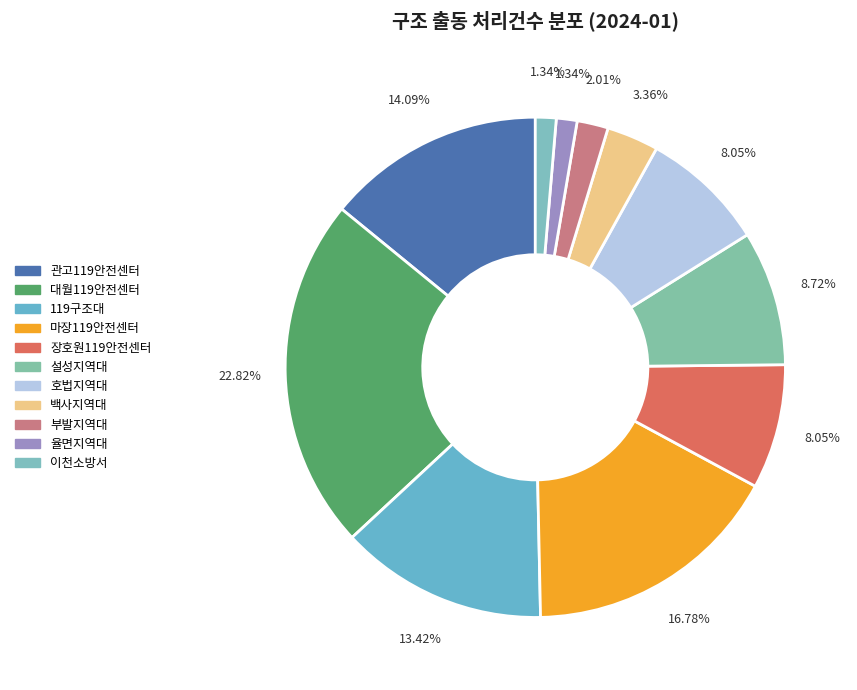

How many slices are in this pie chart?

11